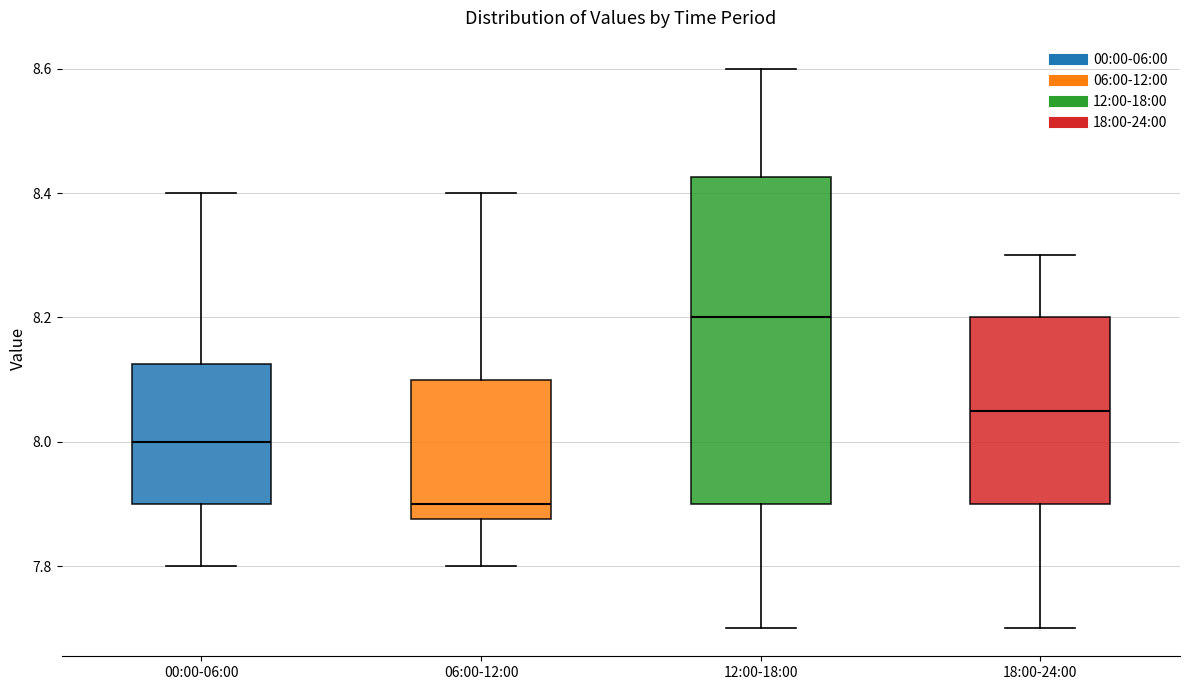

Which box is the tallest, from its lower edge to its upper edge?

12:00-18:00